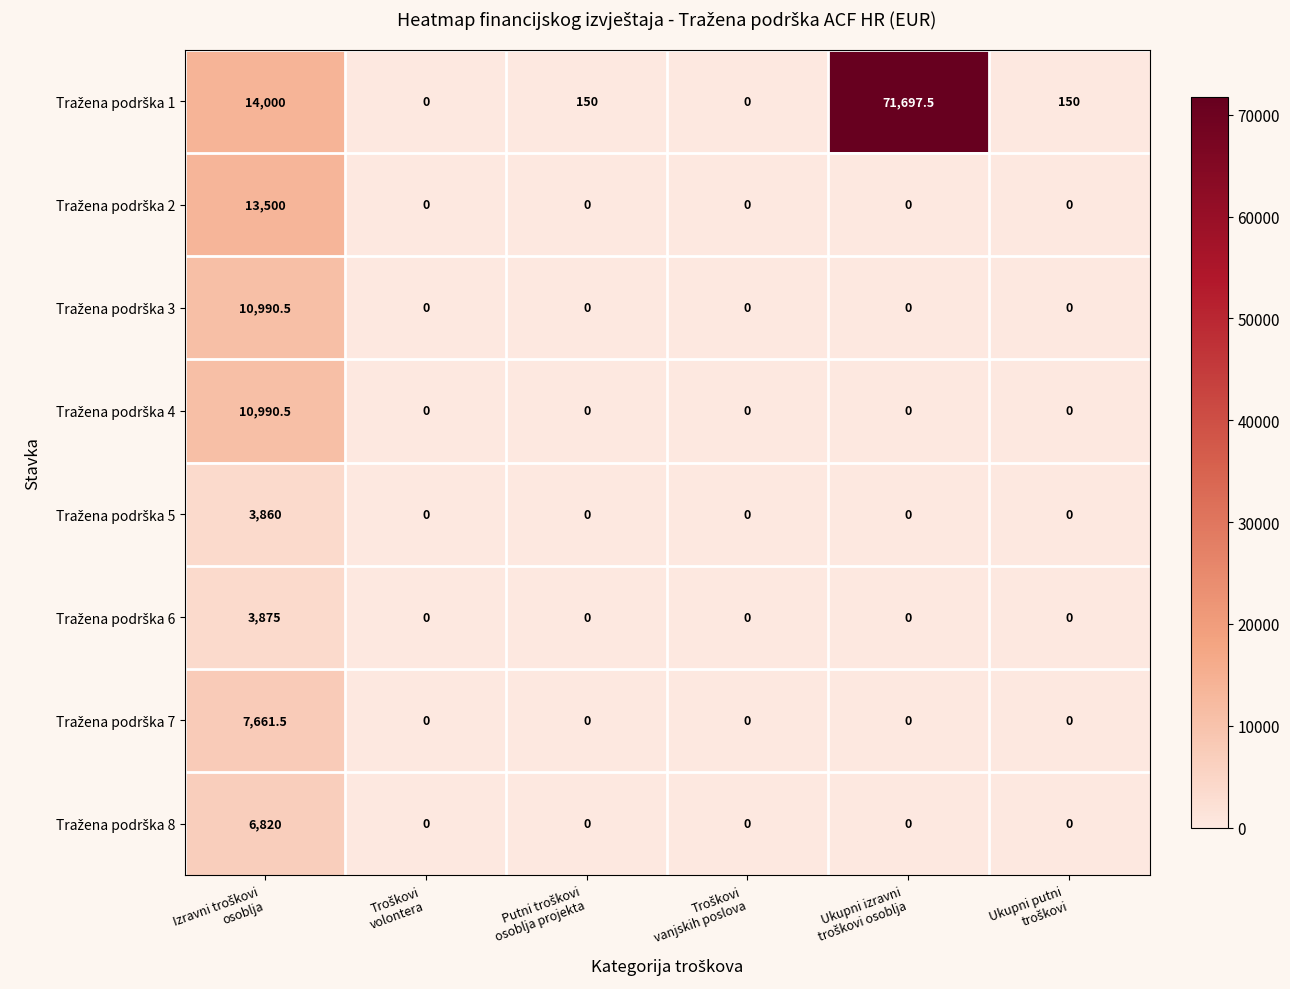

What is the maximum value shown in the chart?

71697.5